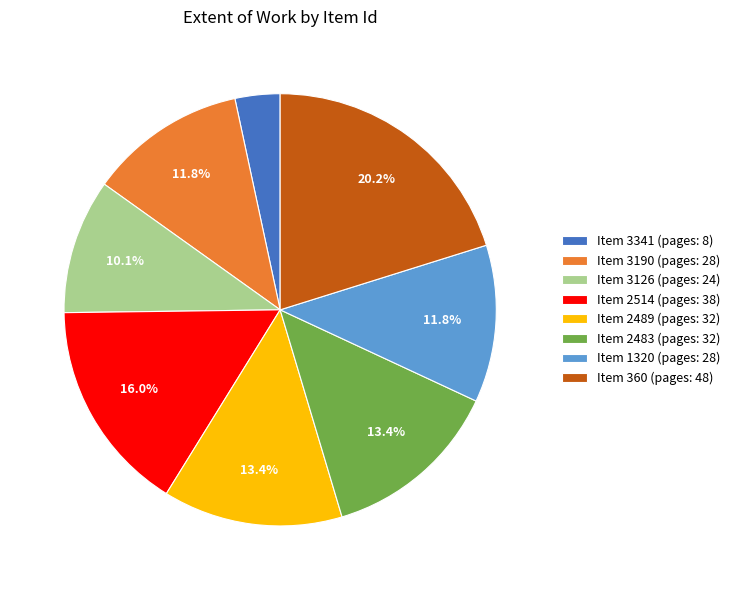

Does Item 3190 (pages: 28) account for over 50% of the chart?

No